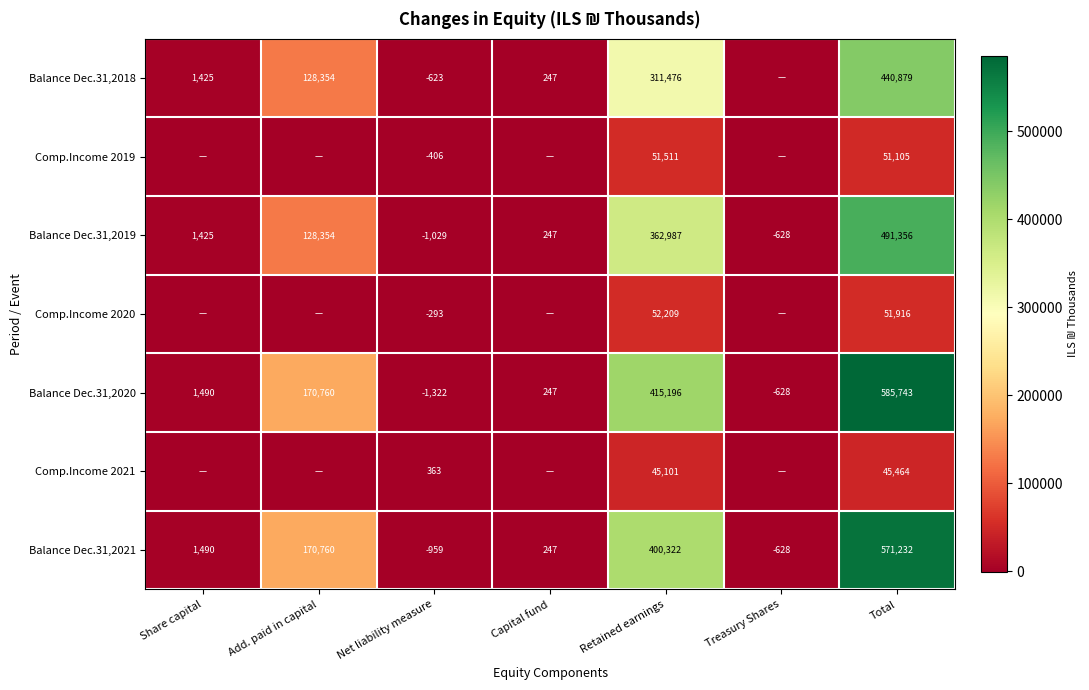

What is the difference between the maximum and second lowest values in the Balance Dec.31,2021 series?

571860